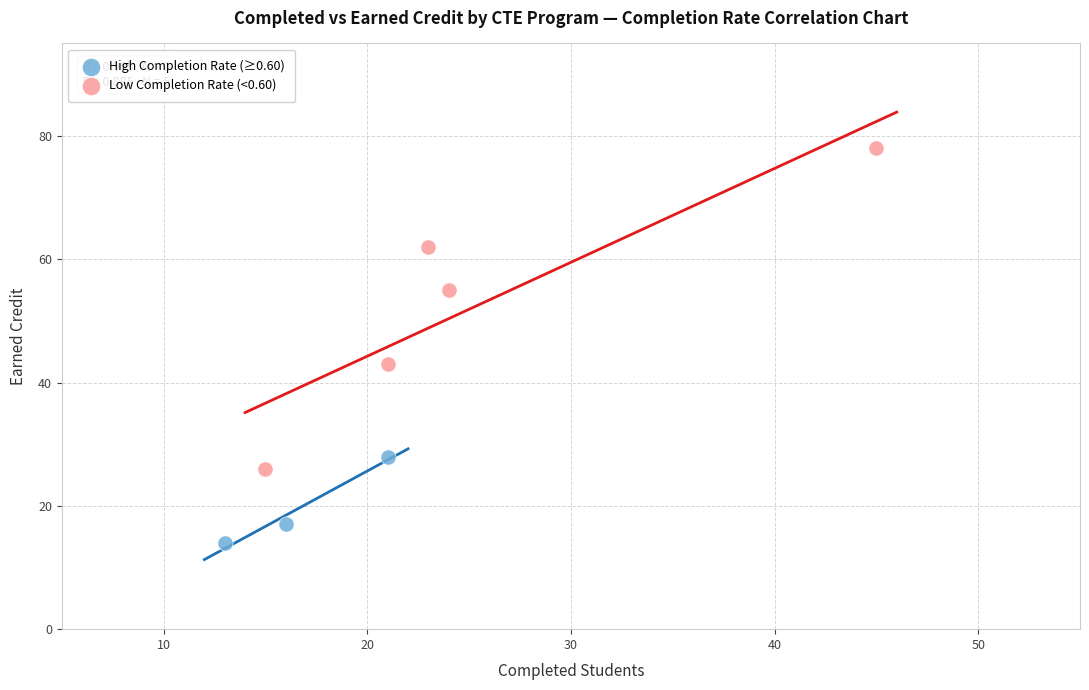

Which series has the largest Y range (max minus min)?

Low Completion Rate (<0.60)